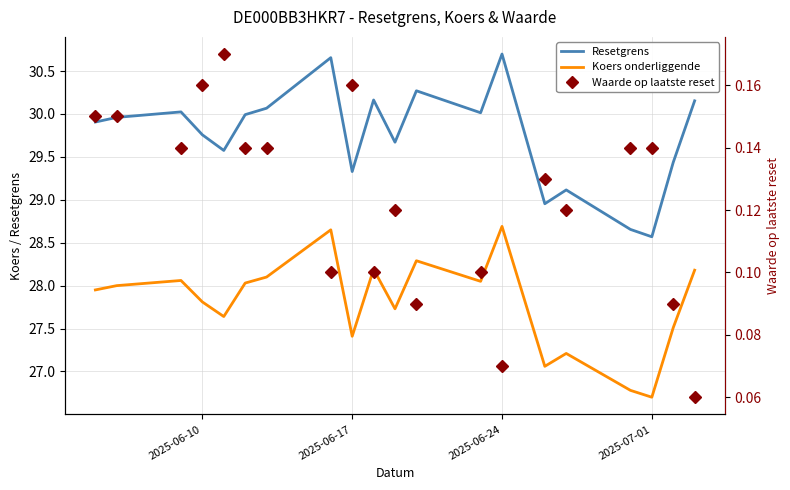

Is the value of Koers onderliggende at 14 greater than the value of Resetgrens at 4?

No